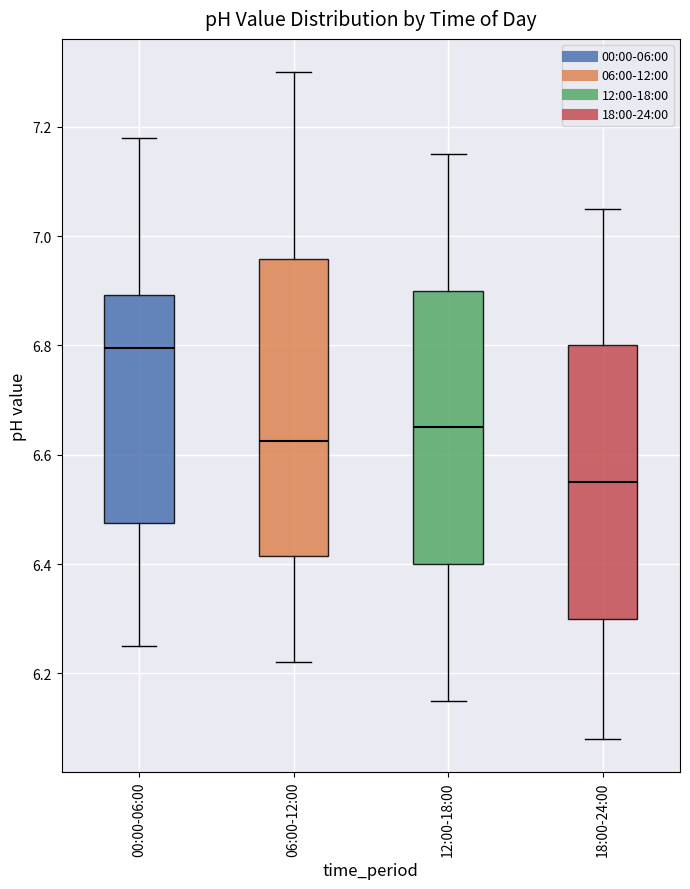

Comparing the boxes themselves (not the whiskers), which one is the tallest?

06:00-12:00